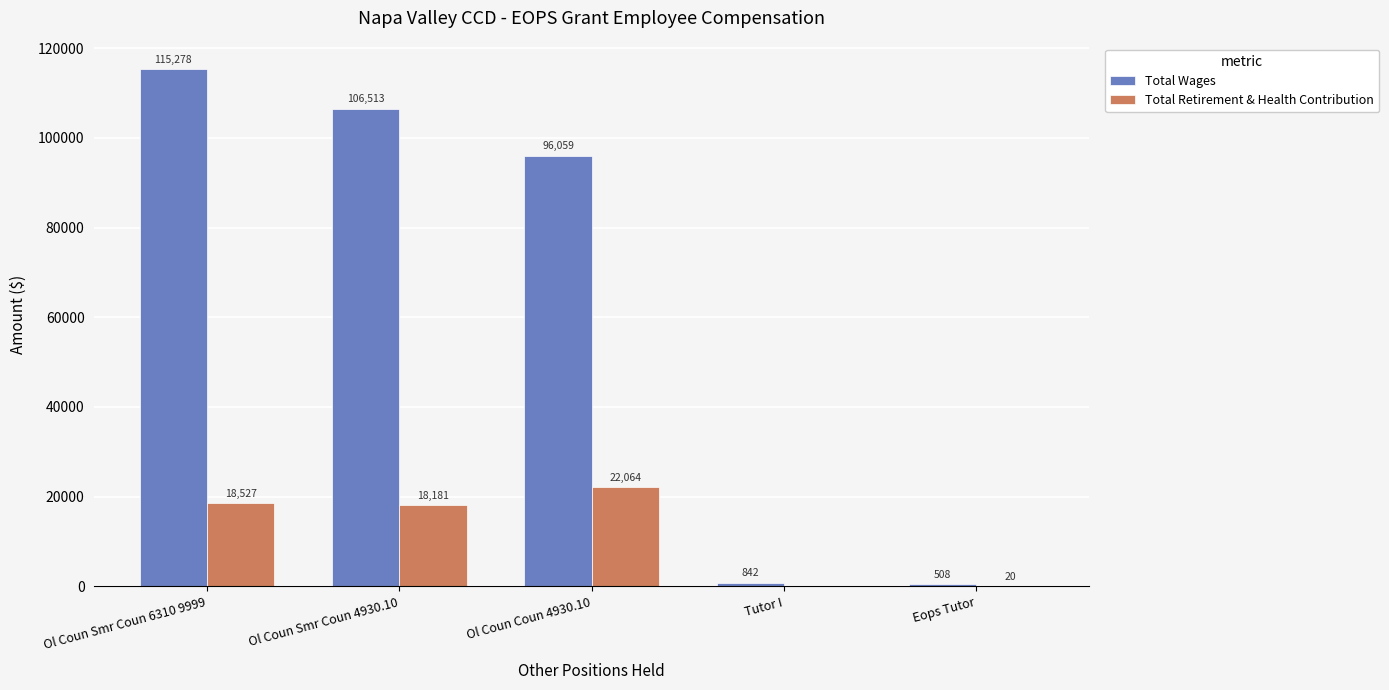

Between Ol Coun Coun 4930.10 and Eops Tutor, which series saw the biggest shift?

Total Wages